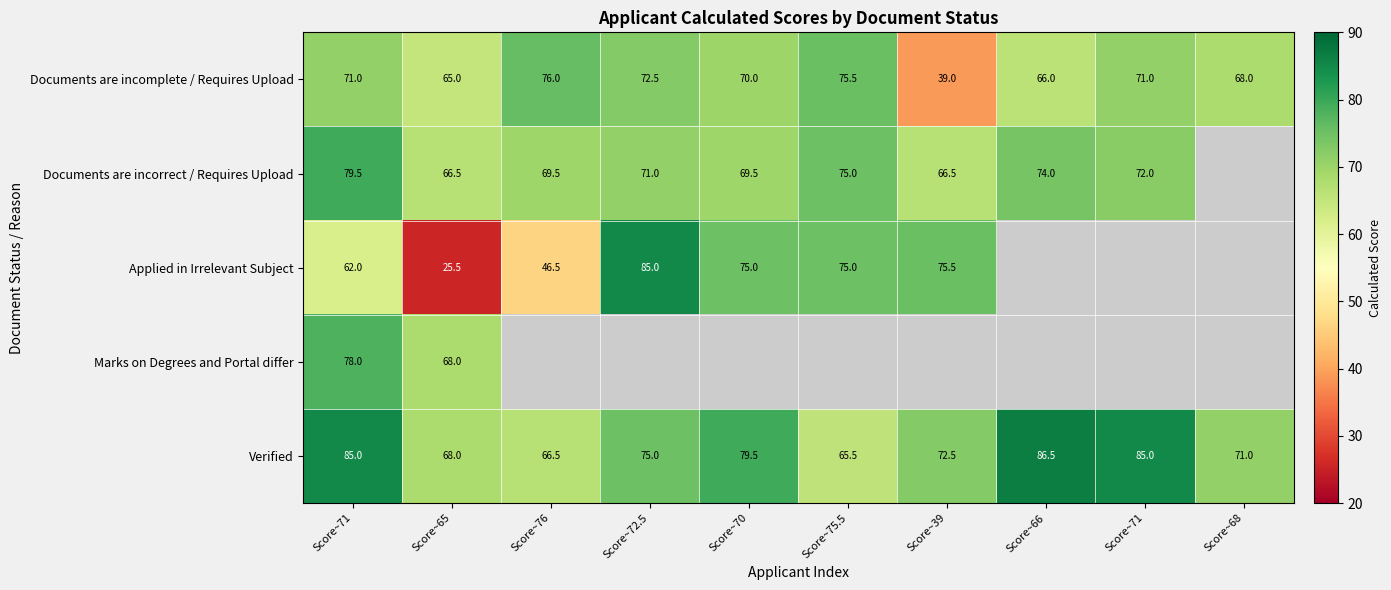

Is it true that Documents are incomplete / Requires Upload equals 39.0 at Score~39?

True